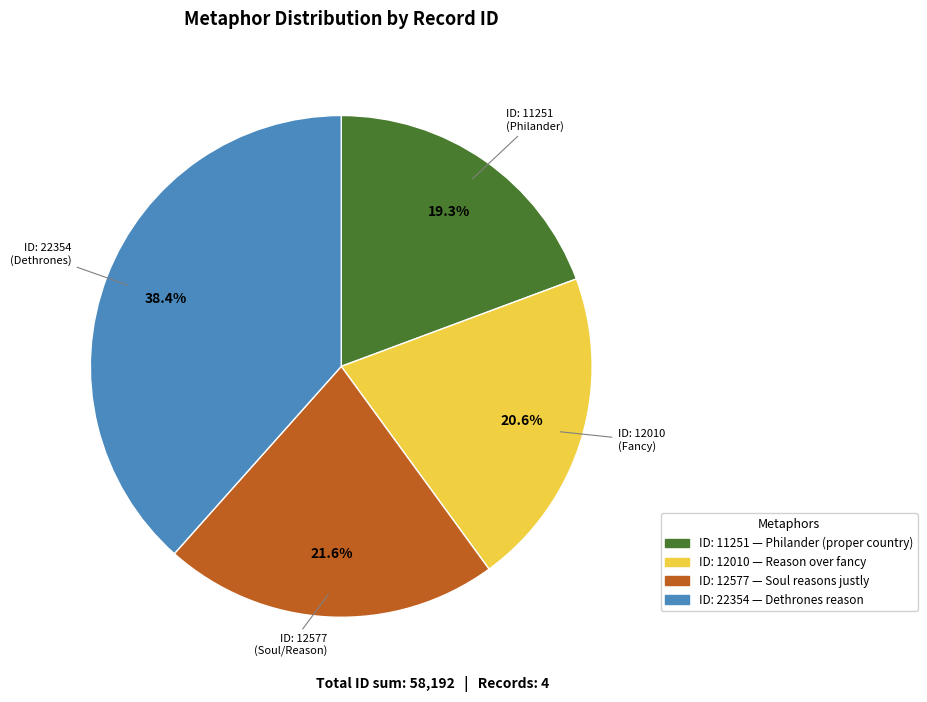

Is there a majority slice in this chart?

No